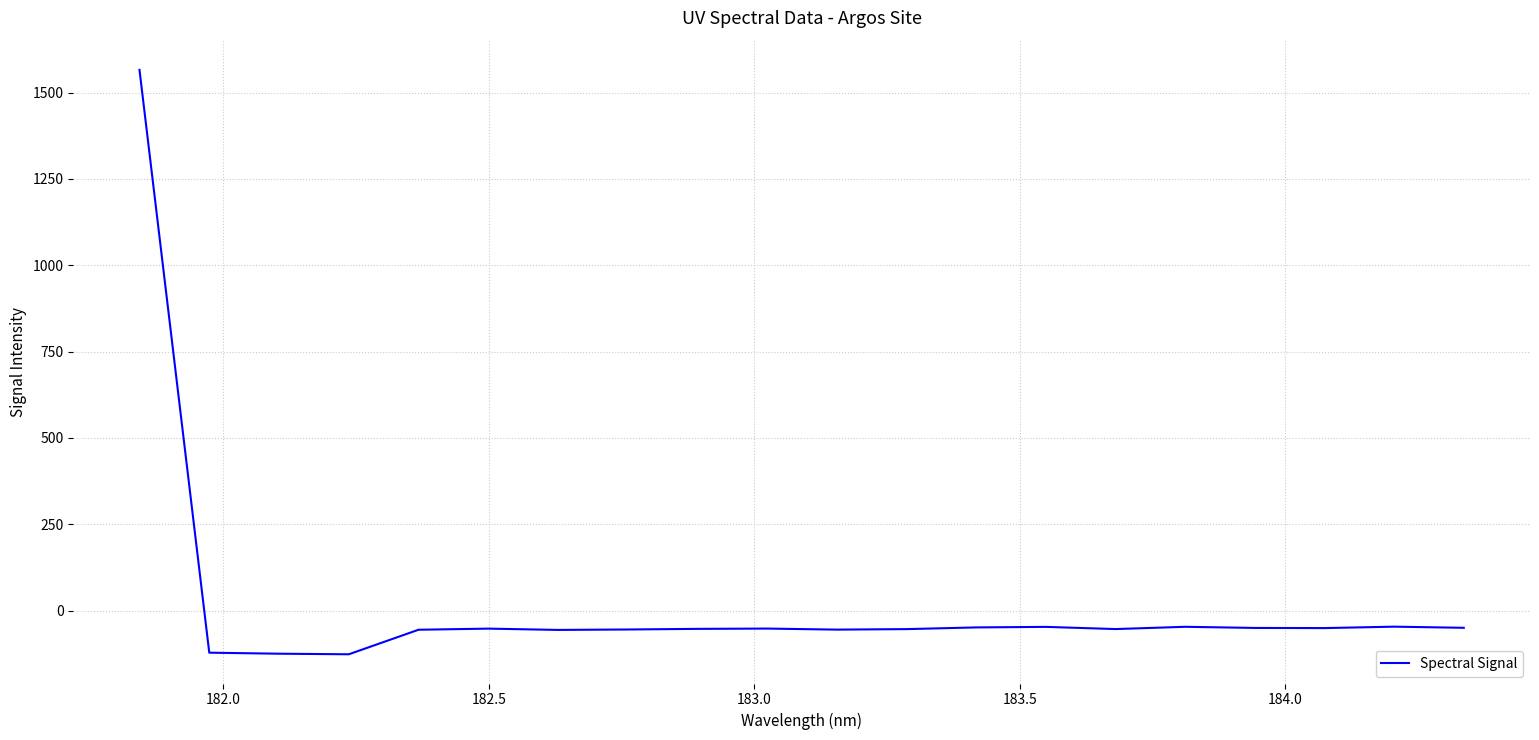

What is the greatest value displayed?

1565.7